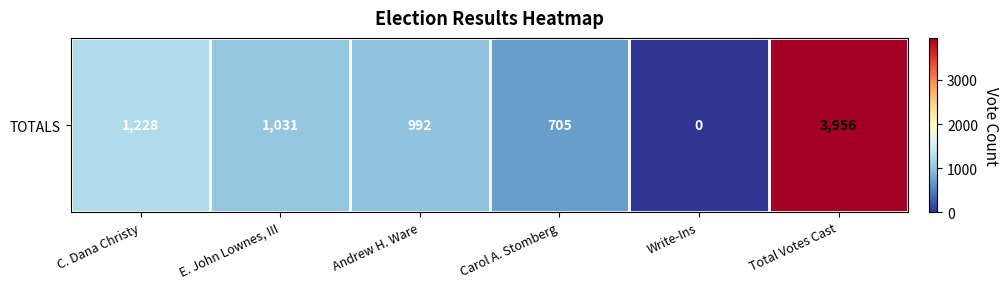

Read the value at E. John Lownes, III.

1031